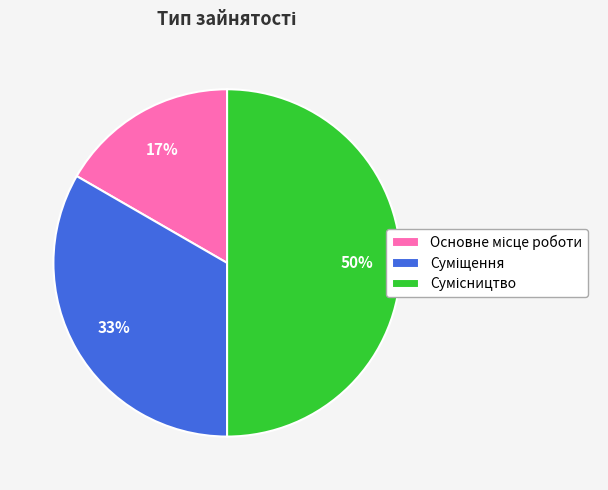

To the nearest percent, what is the average slice percentage?

33%